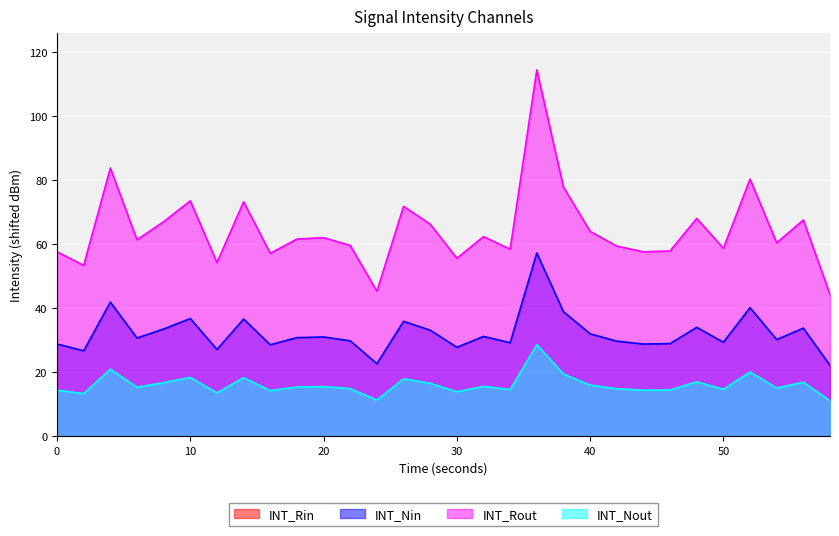

At which category is the sum across all series the highest?

36